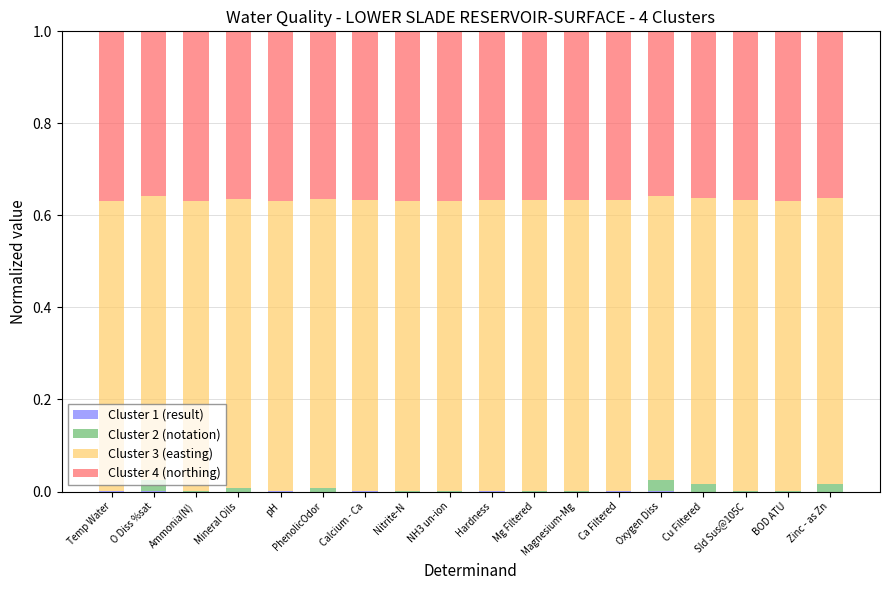

Are the bars horizontal?

No